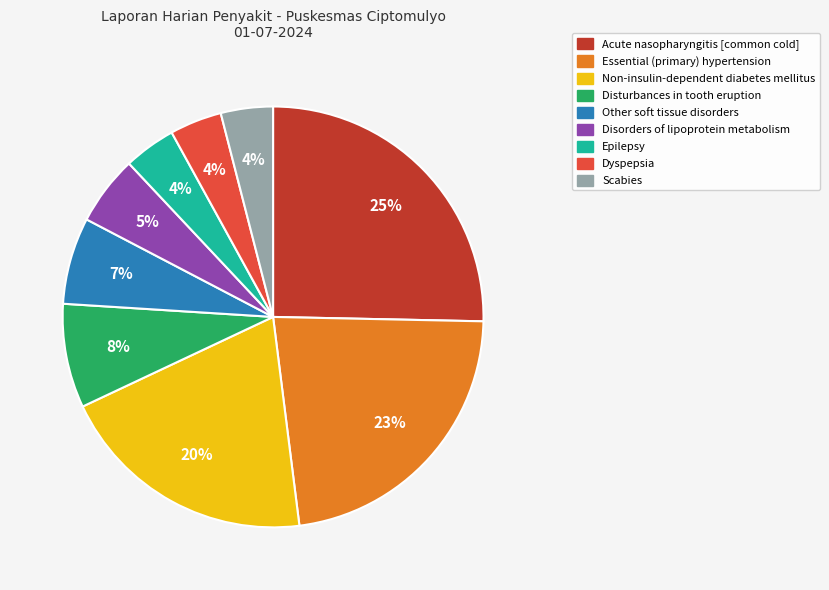

To the nearest percent, what is the combined percentage of Disorders of lipoprotein metabolism and Epilepsy?

9%